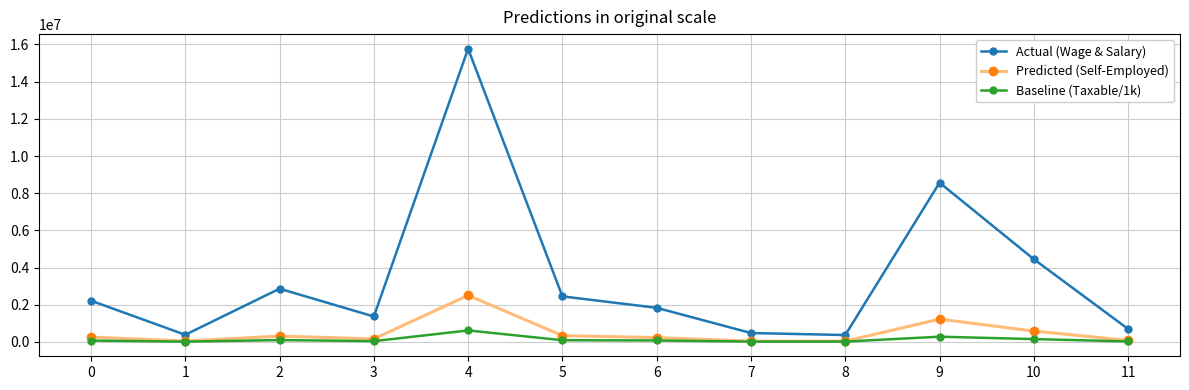

What is the maximum value shown in the chart?

15770776.0